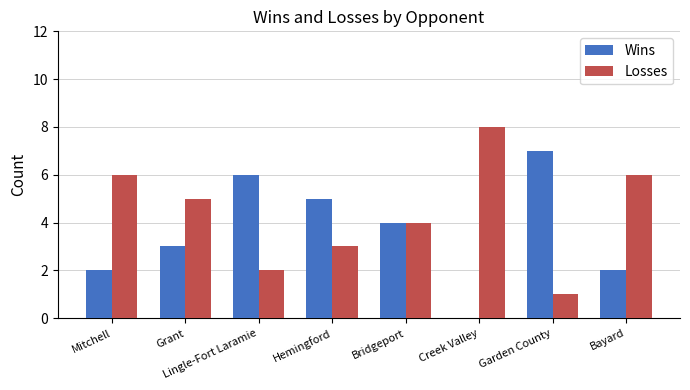

Which series has the largest total across all categories?

Losses